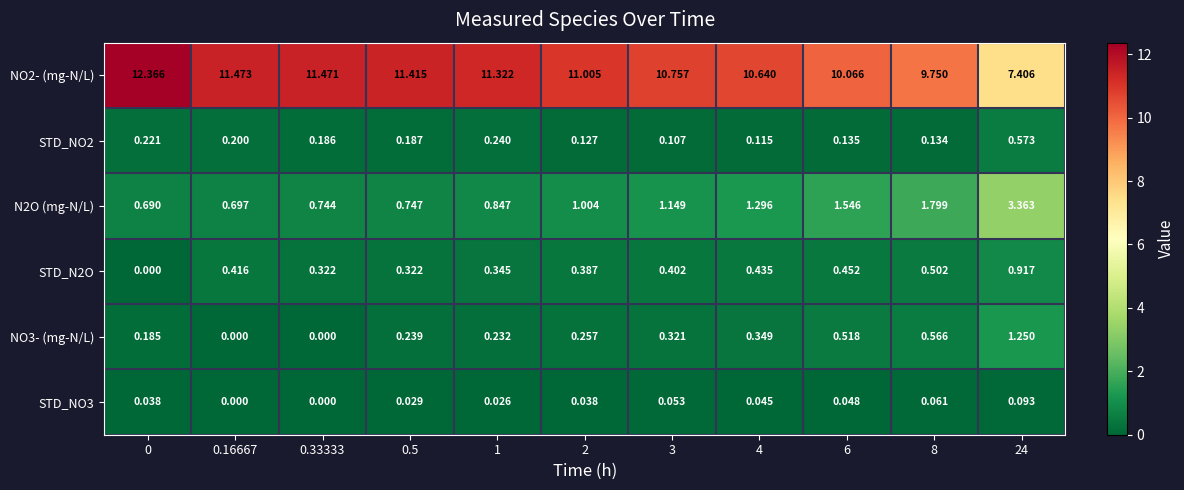

Is the value of NO3- (mg-N/L) at 8 greater than the value of N2O (mg-N/L) at 4?

No